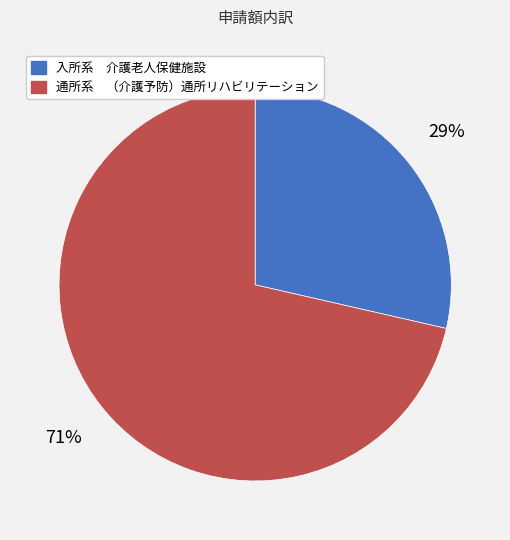

Between 通所系 （介護予防）通所リハビリテーション and 入所系 介護老人保健施設, which is larger?

通所系 （介護予防）通所リハビリテーション